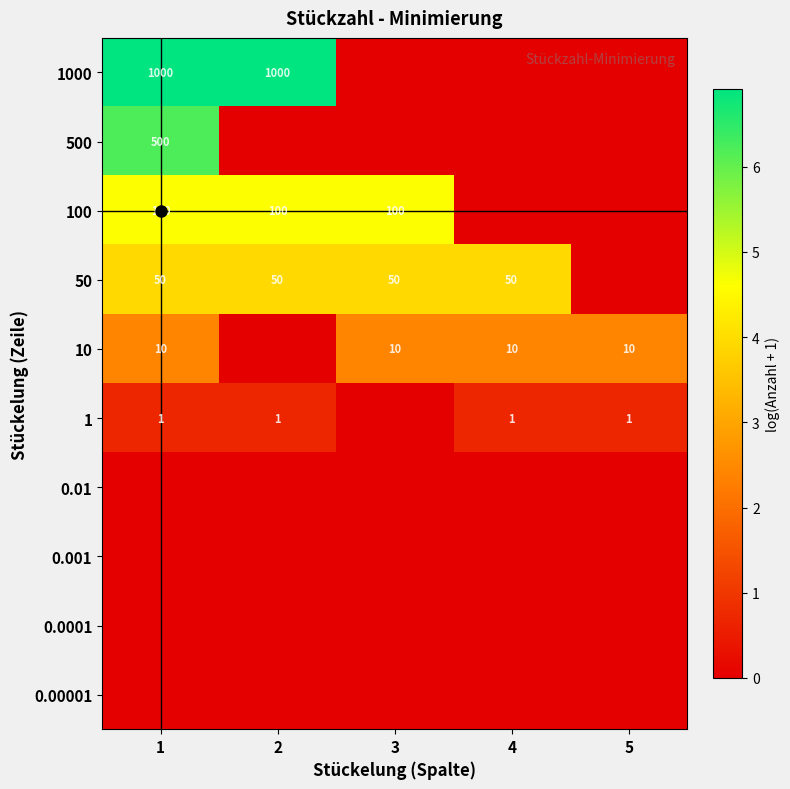

What is the total value across all series at 5?

3.1